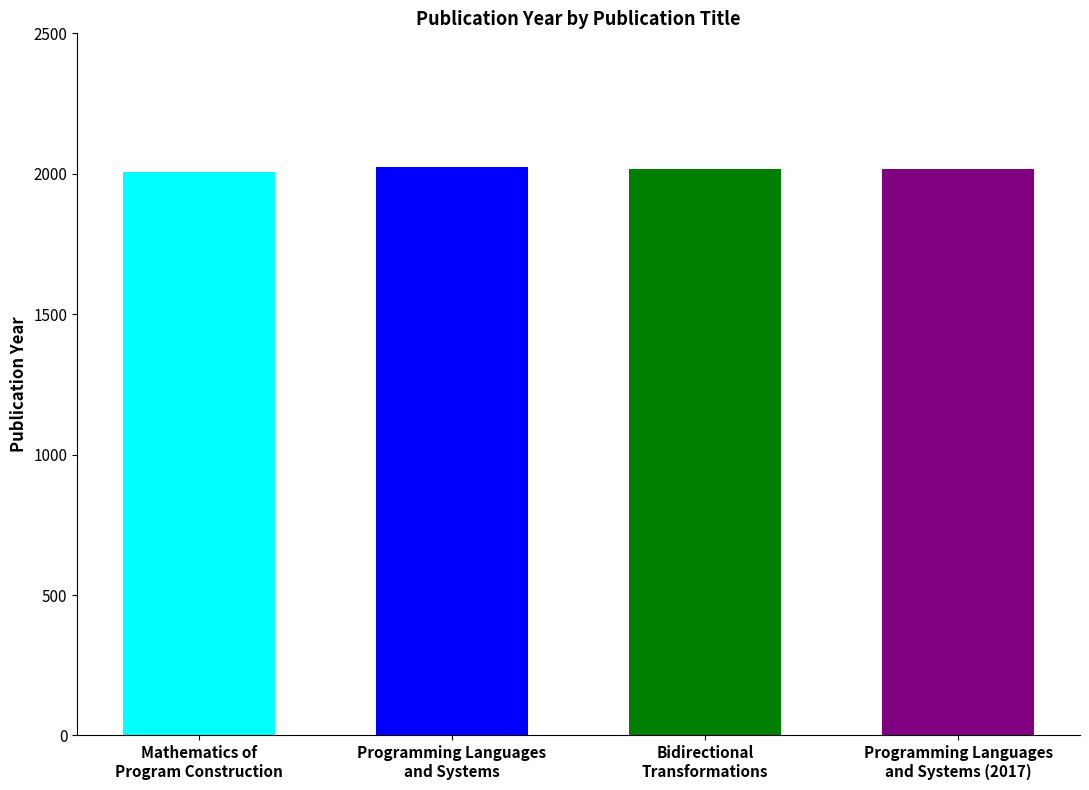

The chart shows a value of 3589 at Bidirectional Transformations. True or false?

False